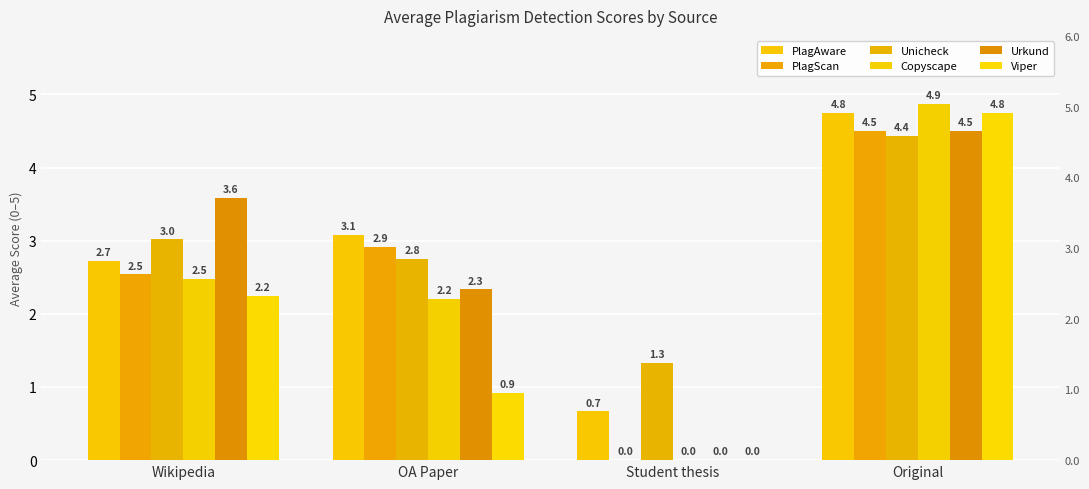

Where does the Urkund series first go above 3?

Wikipedia